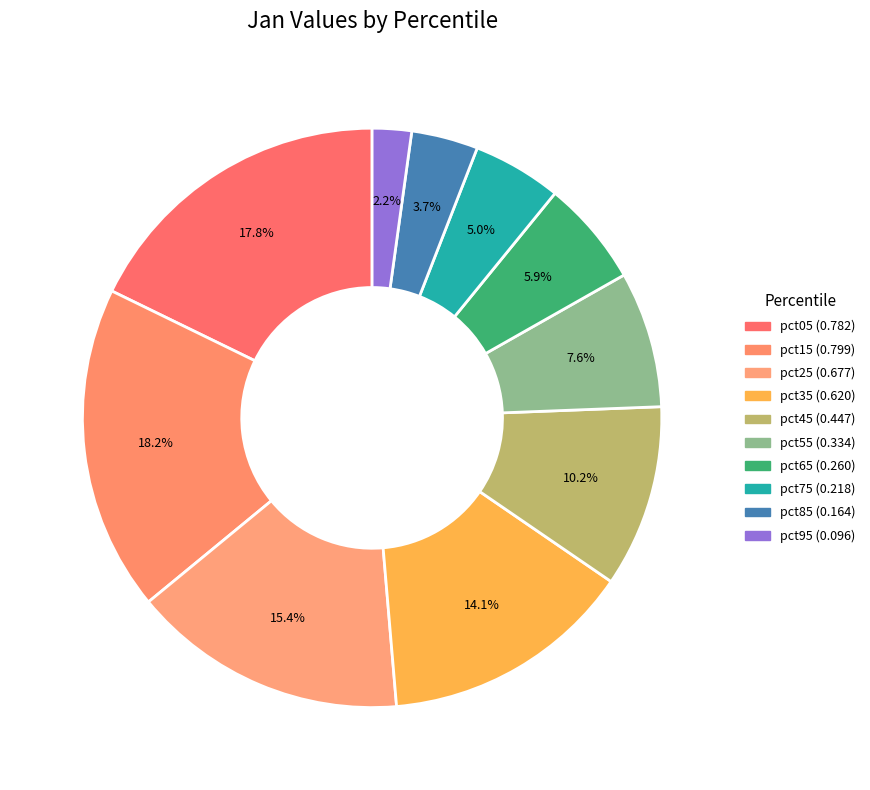

Is there a majority slice in this chart?

No